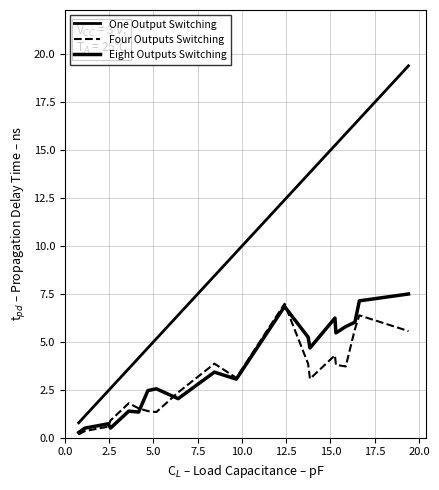

Reading right to left, list all the values displayed in this chart.

One Output Switching: 19.4	16.6	16.4	15.9	15.3	15.3	13.8	13.7	12.4	9.7	8.4	6.4	5.2	4.7	4.2	3.6	2.6	2.4	1.1	0.8
Four Outputs Switching: 5.6	6.4	5.7	3.7	3.8	4.3	3.1	3.9	7.0	3.1	3.9	2.4	1.3	1.4	1.5	1.8	0.9	0.6	0.3	0.2
Eight Outputs Switching: 7.5	7.1	6.0	5.8	5.5	6.2	4.7	5.2	6.8	3.1	3.4	2.0	2.6	2.5	1.3	1.4	0.5	0.7	0.5	0.3